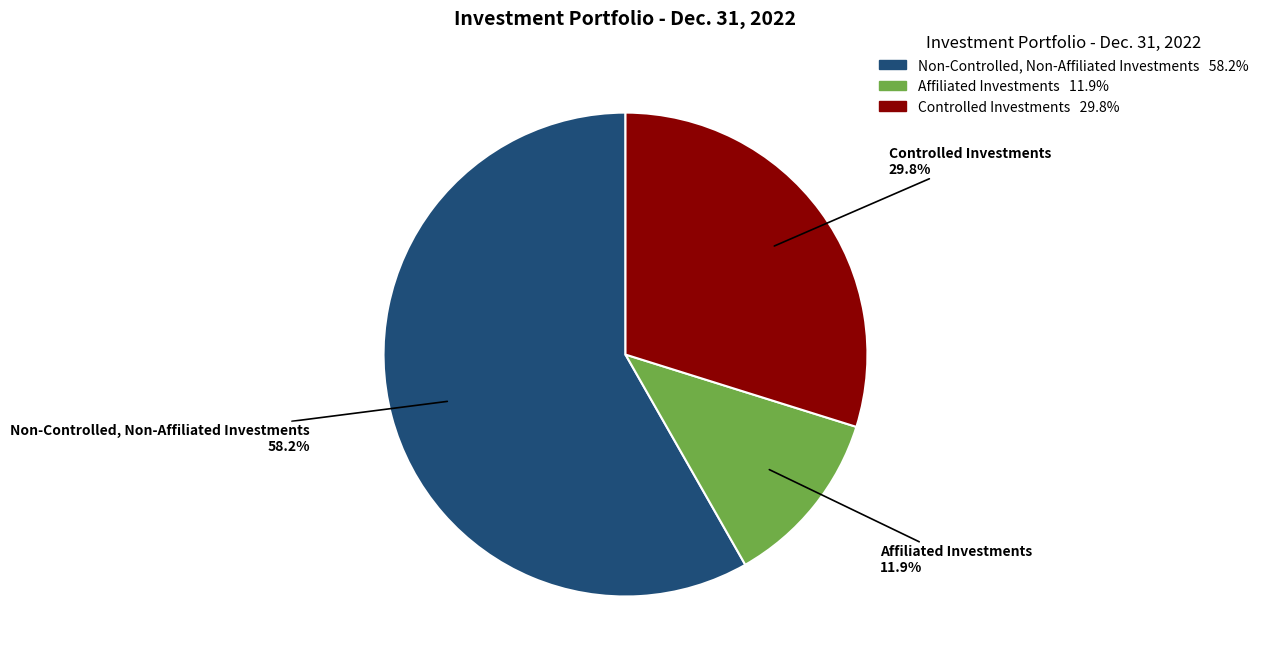

To the nearest percent, what is the difference between the largest and smallest slice percentages?

46%